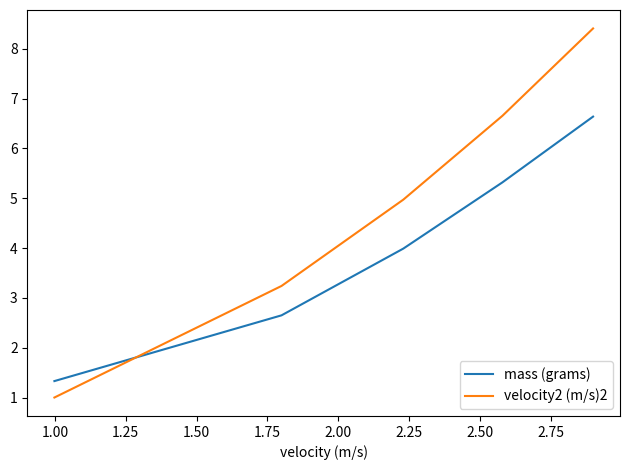

After their last crossing, which series has the higher values: mass (grams) or velocity2 (m/s)2?

velocity2 (m/s)2